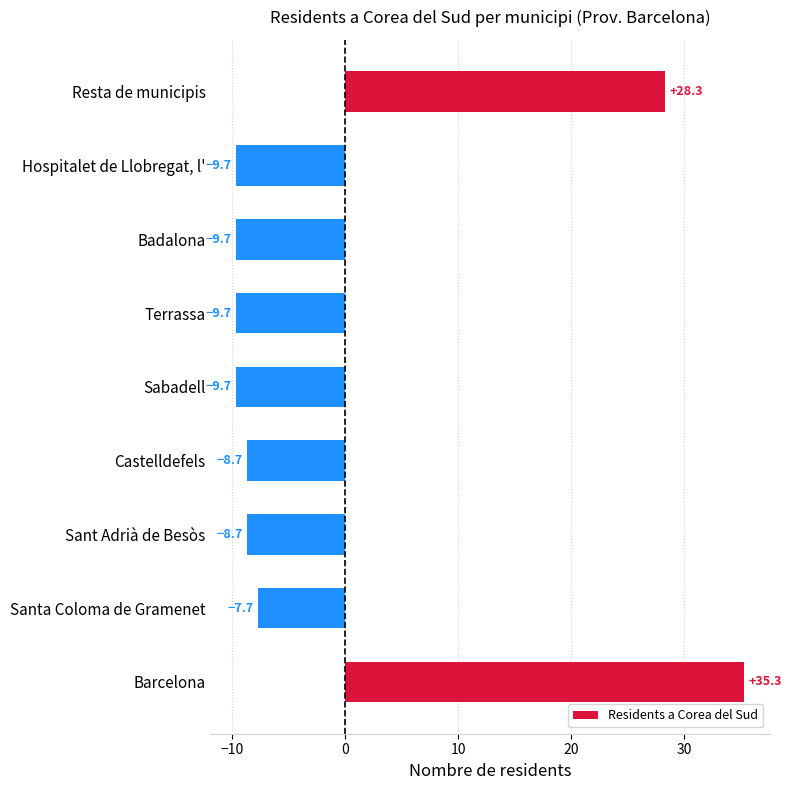

What is the difference between the values at Castelldefels and Santa Coloma de Gramenet?

1.0